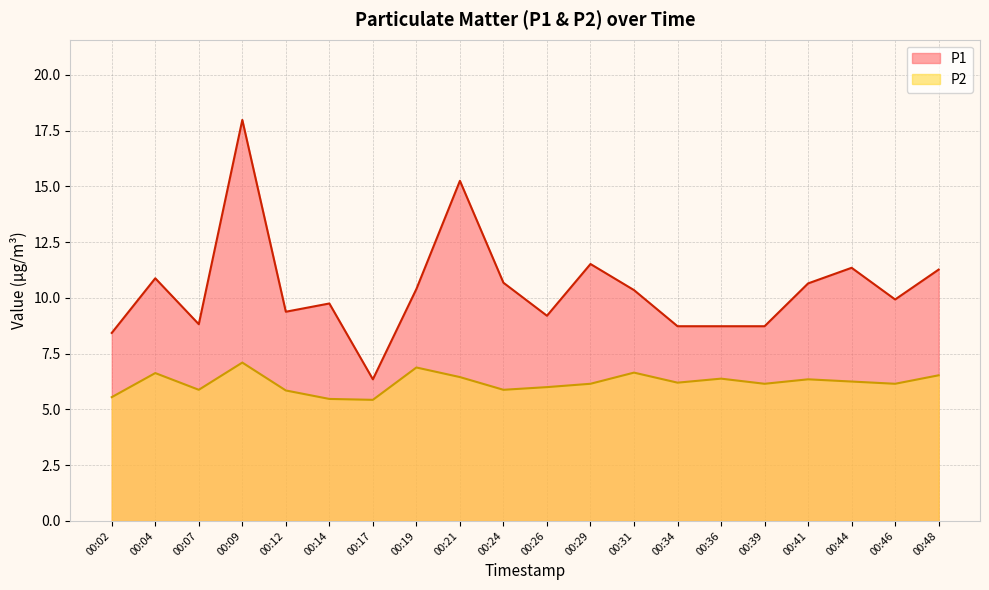

What is the lowest value of the P2 series?

5.4